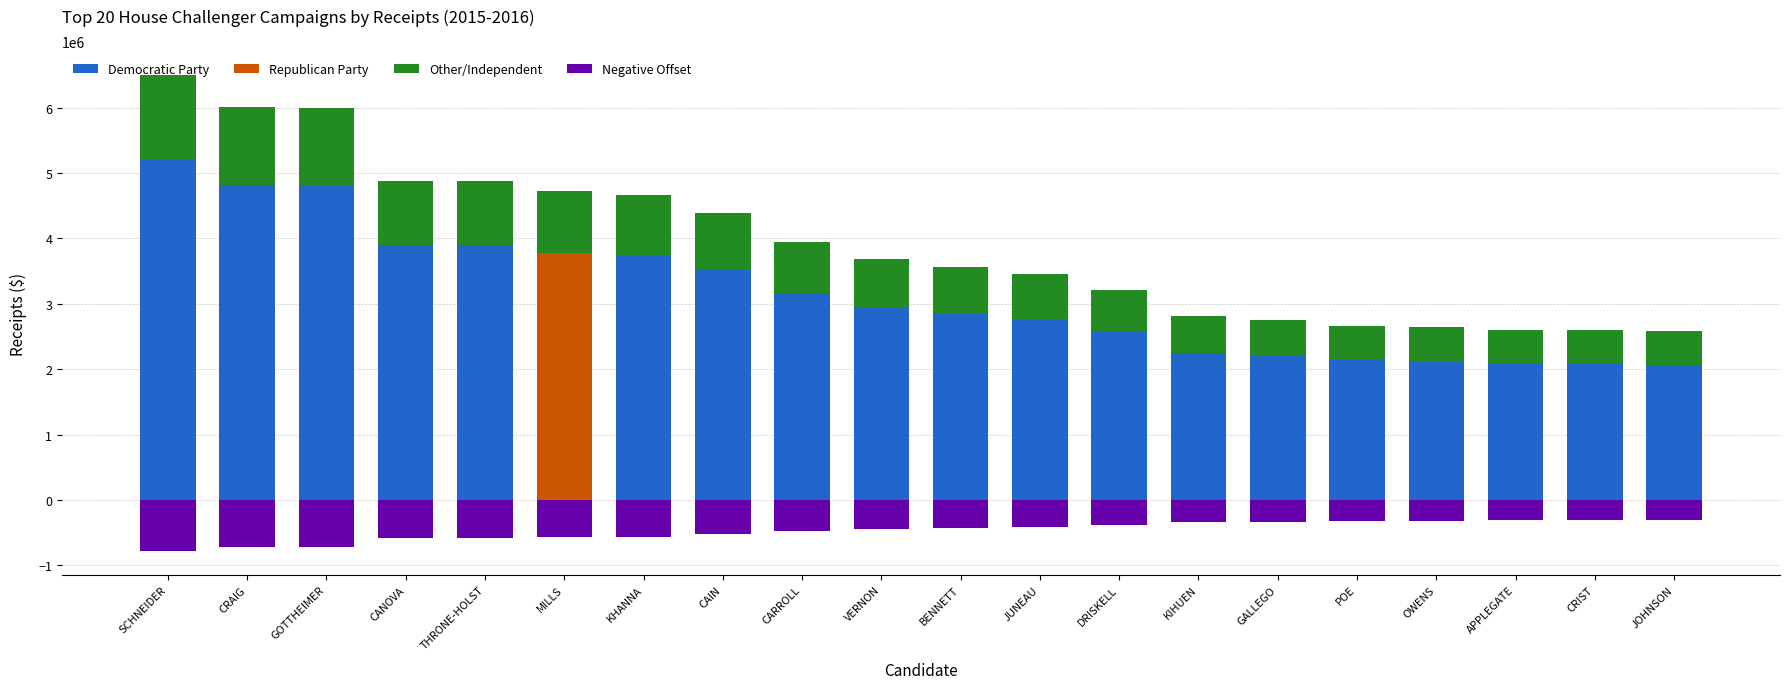

Which has a higher value, POE or GOTTHEIMER?

GOTTHEIMER